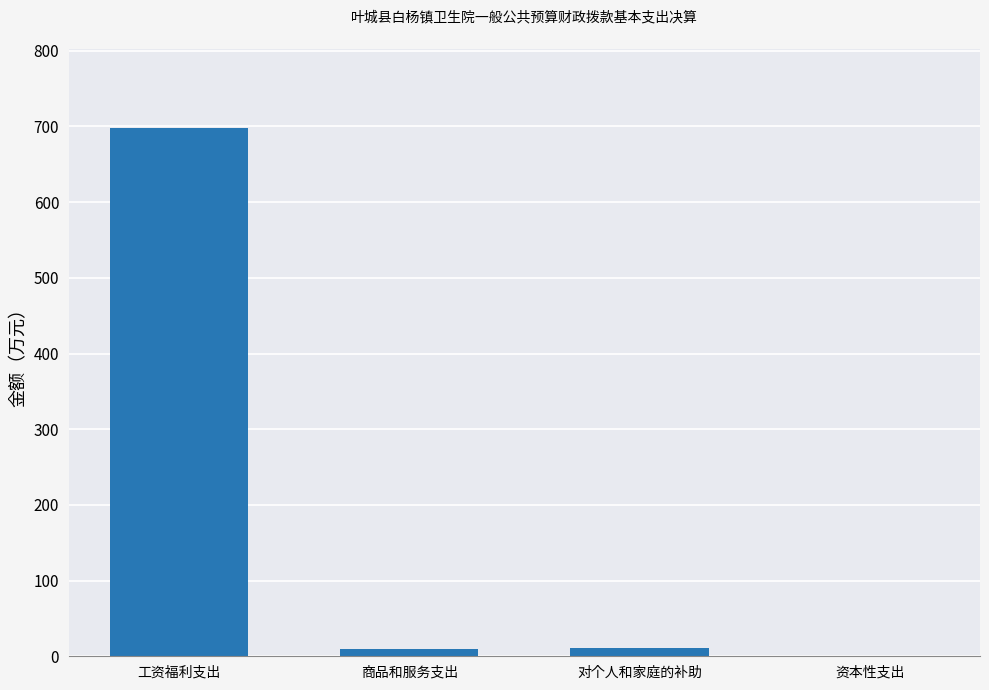

How many distinct data groups are displayed?

1